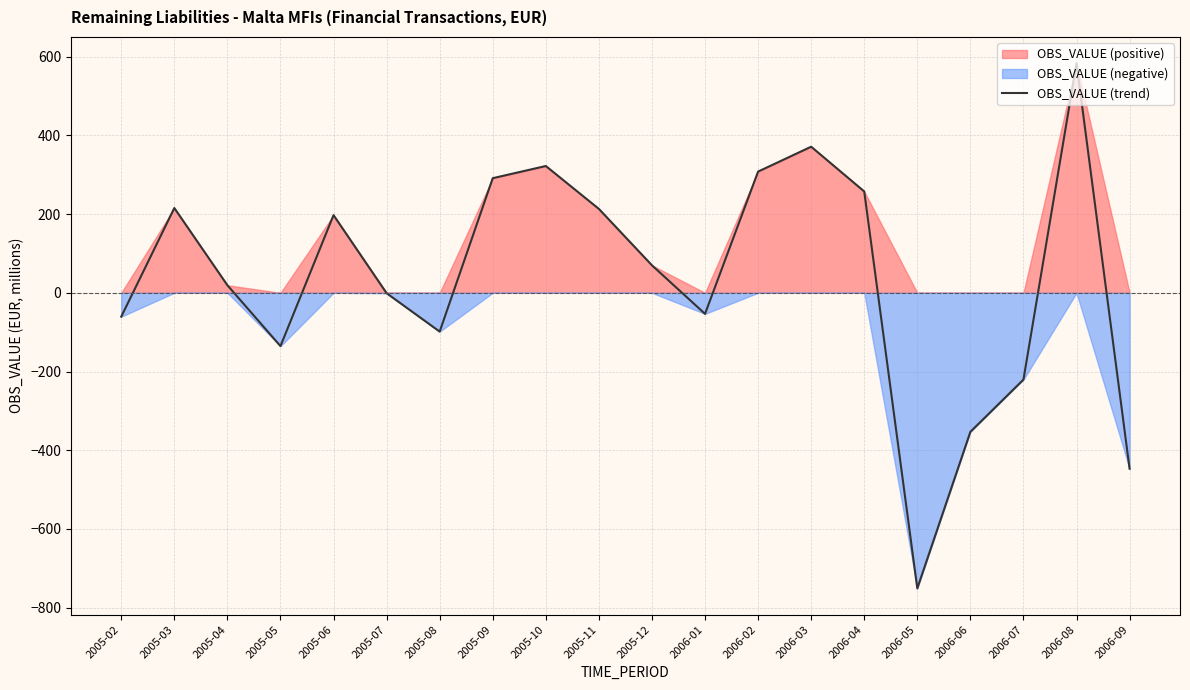

What is the label of the 2nd point from the right?

2006-08